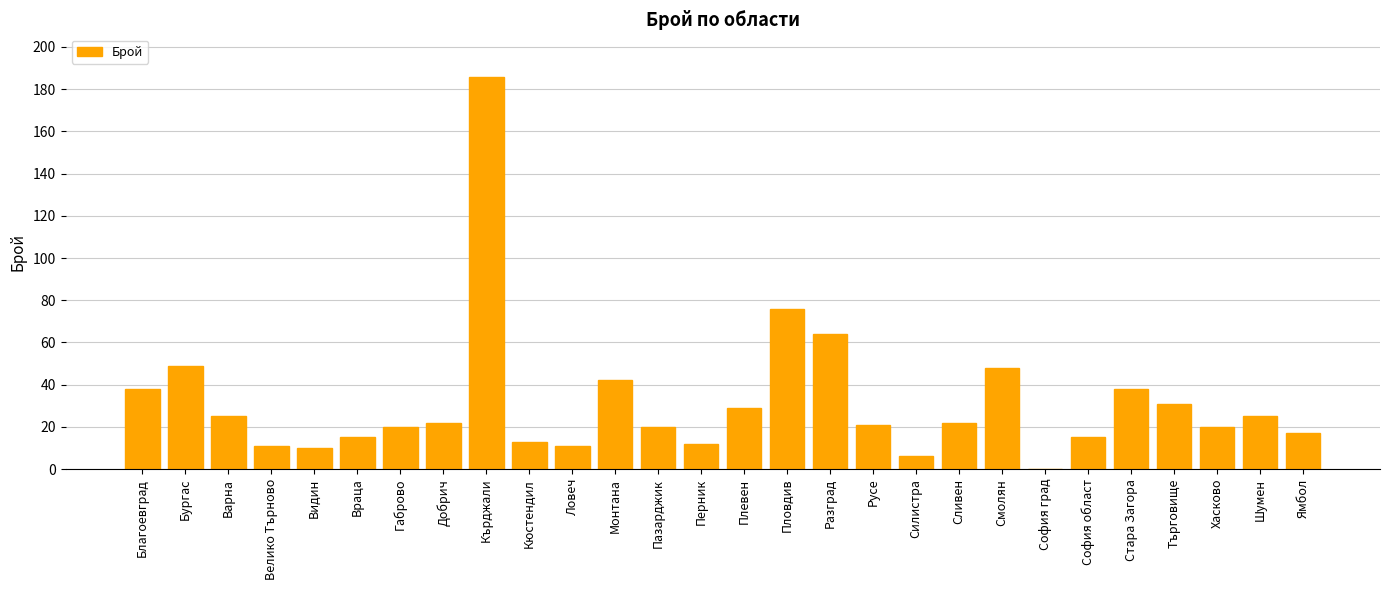

The value at Разград is 17. True or false?

False